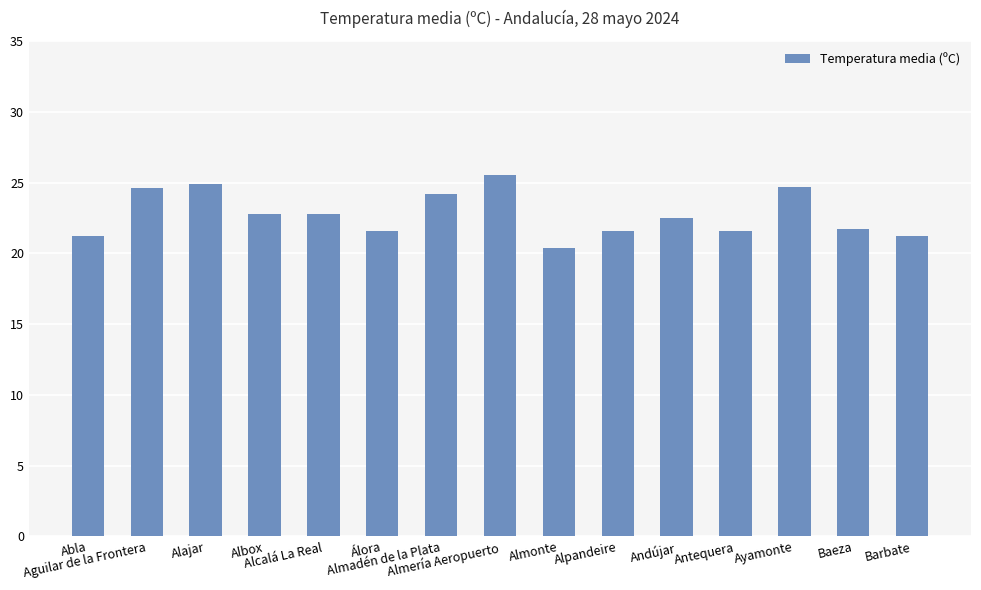

What is the value of the 9th bar from the left?

20.4